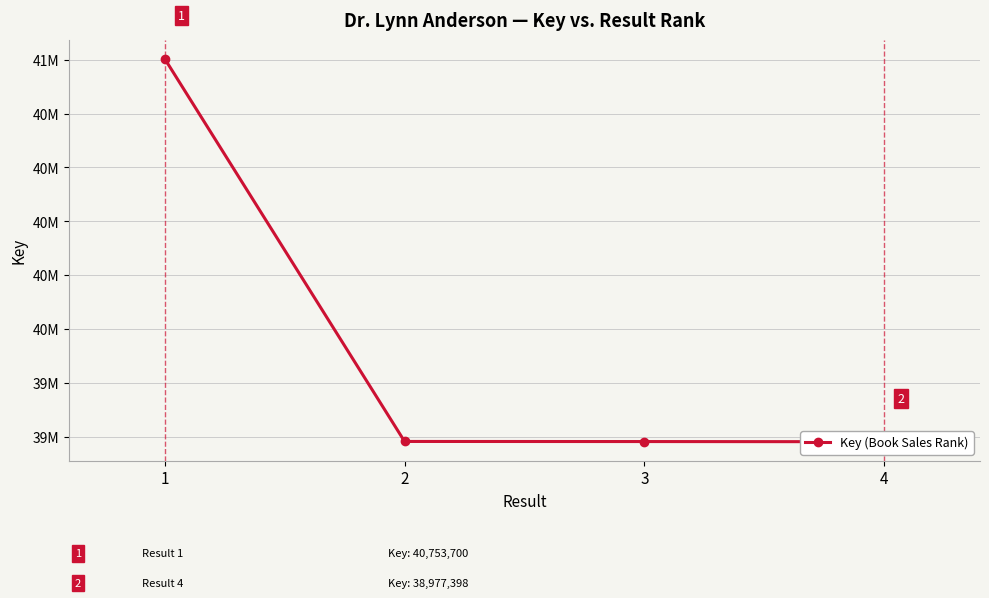

Is it true that the value at 3 is 38978193?

True